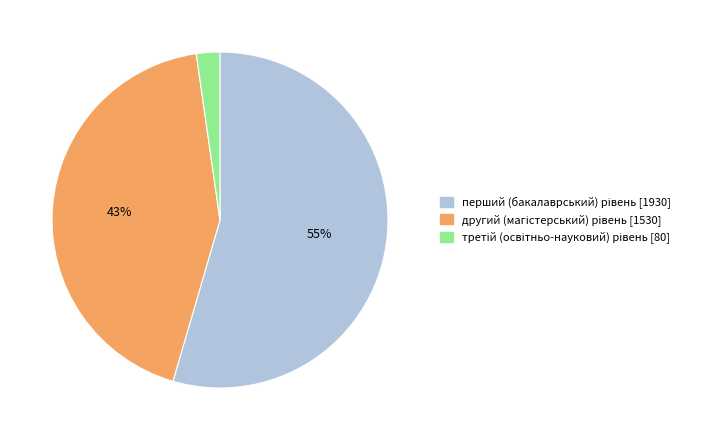

To the nearest percent, what is the average slice percentage?

33%